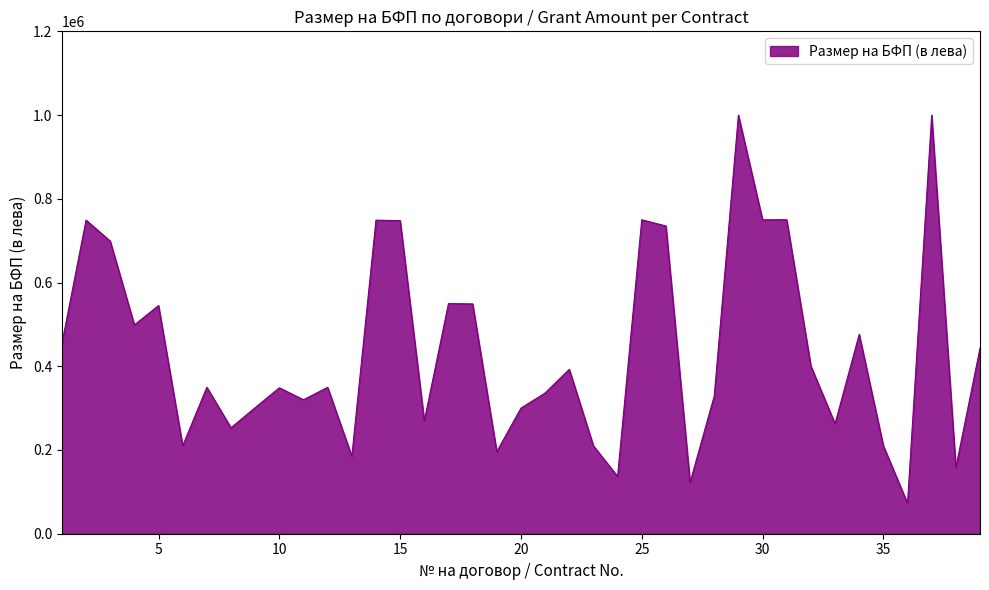

What is the difference between the maximum and minimum values?

927192.7